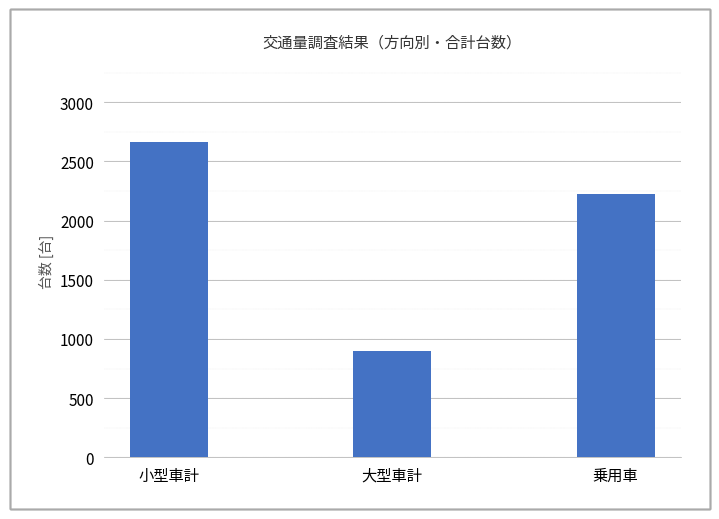

How many bars are there in total?

3